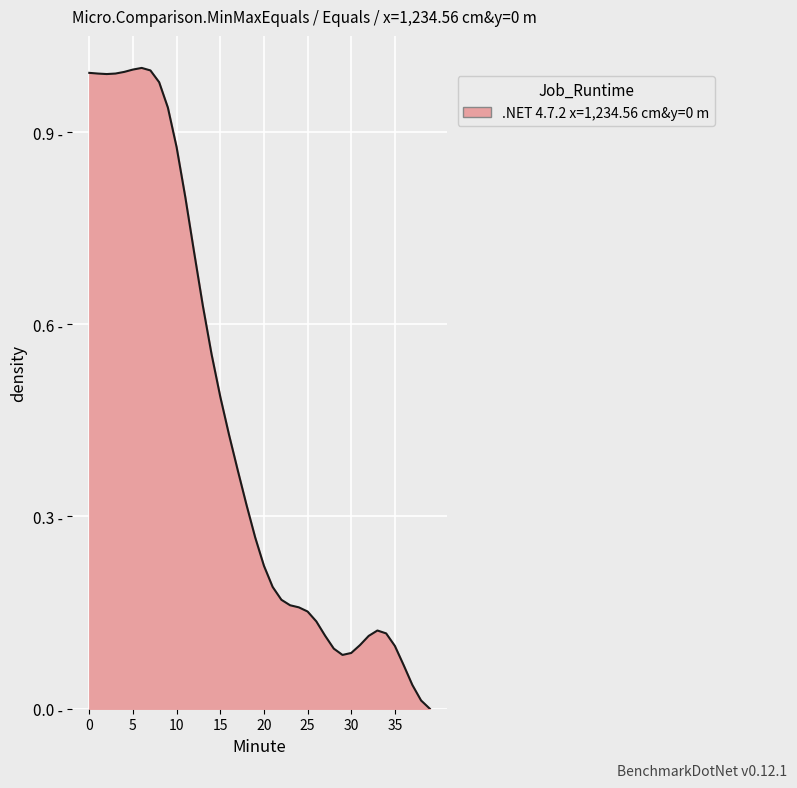

Is this an area chart (filled region under the line)?

Yes